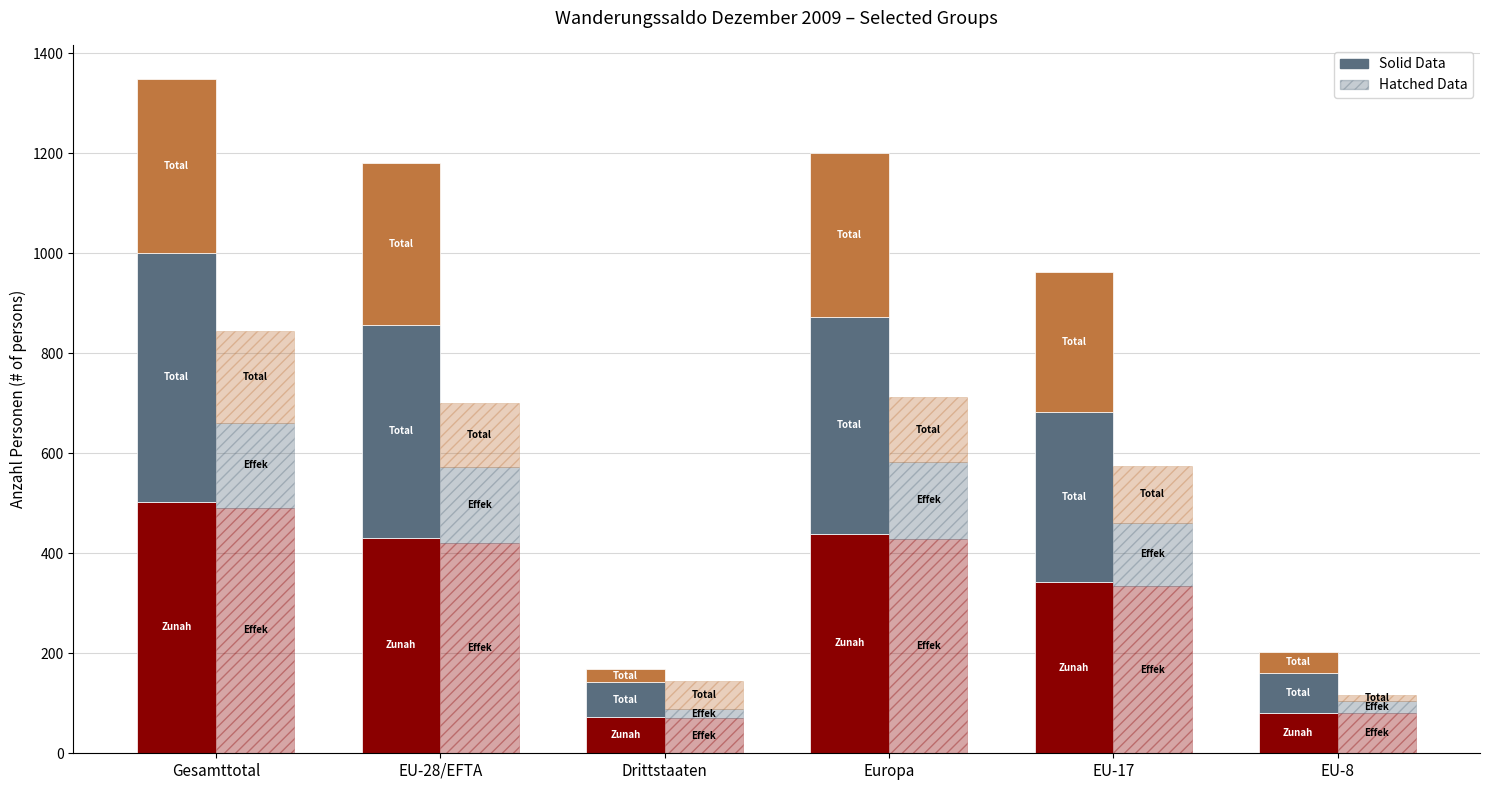

Reading left to right, what are all the values shown in this chart?

Zunahme: Gesamttotal=503	EU-28/EFTA=431	Drittstaaten=72	Europa=439	EU-17=343	EU-8=81
Total Einwanderung: Gesamttotal=497	EU-28/EFTA=426	Drittstaaten=71	Europa=434	EU-17=339	EU-8=80
Total Auswanderung: Gesamttotal=349	EU-28/EFTA=324	Drittstaaten=25	Europa=327	EU-17=281	EU-8=41
Effektive Einwanderung: Gesamttotal=491	EU-28/EFTA=421	Drittstaaten=70	Europa=429	EU-17=334	EU-8=80
Effektive Auswanderung: Gesamttotal=170	EU-28/EFTA=152	Drittstaaten=18	Europa=153	EU-17=127	EU-8=24
Total uebriger Abgang: Gesamttotal=184	EU-28/EFTA=127	Drittstaaten=57	Europa=130	EU-17=114	EU-8=12